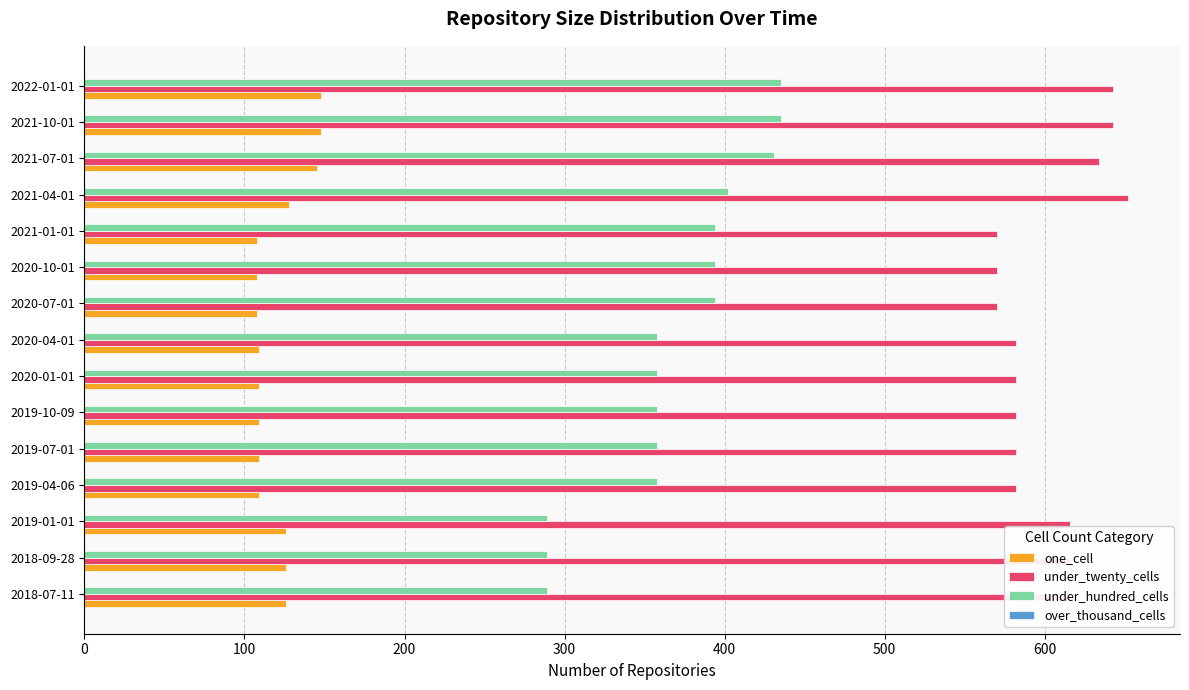

What is the greatest value displayed?

652